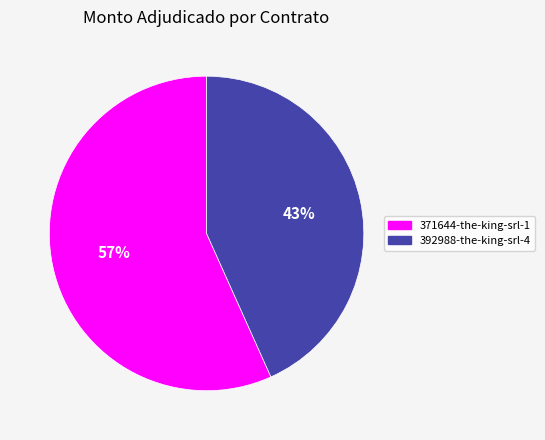

Is 371644-the-king-srl-1 the majority of the pie?

Yes